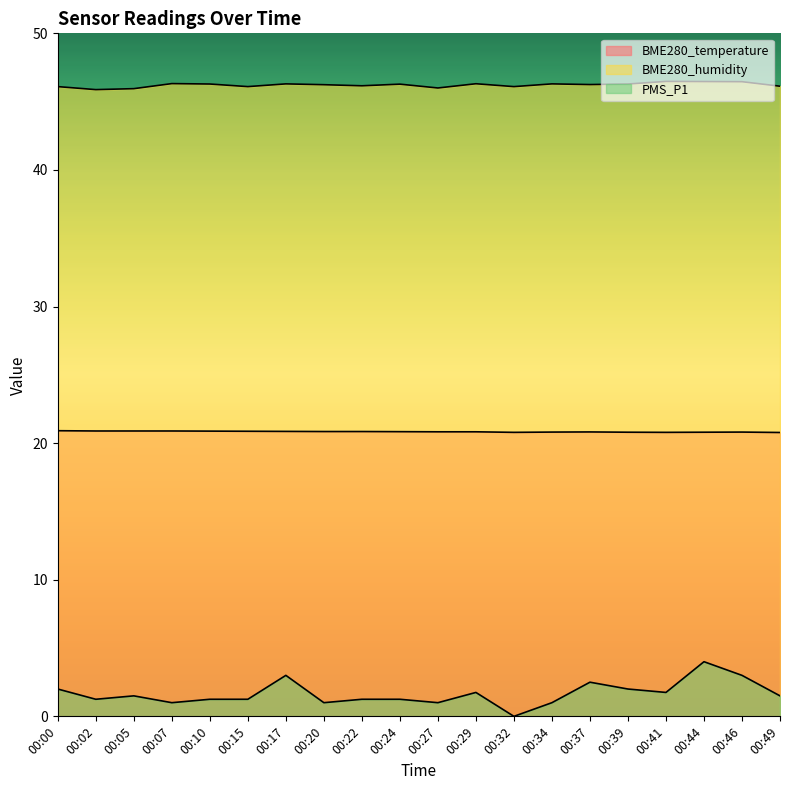

Reading right to left, extract all data points from this chart.

BME280_temperature: 20.8	20.8	20.8	20.8	20.8	20.8	20.8	20.8	20.8	20.8	20.8	20.9	20.9	20.9	20.9	20.9	20.9	20.9	20.9	20.9
BME280_humidity: 46.1	46.5	46.5	46.5	46.3	46.2	46.3	46.1	46.3	46.0	46.3	46.2	46.2	46.3	46.1	46.3	46.3	46.0	45.9	46.1
PMS_P1: 1.5	3.0	4.0	1.8	2.0	2.5	1.0	0.0	1.8	1.0	1.2	1.2	1.0	3.0	1.2	1.2	1.0	1.5	1.2	2.0